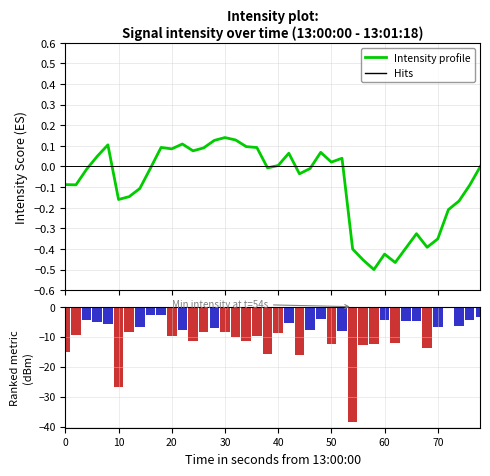

List the series in order of their overall mean, lowest first.

Ranking metric scores, Intensity profile